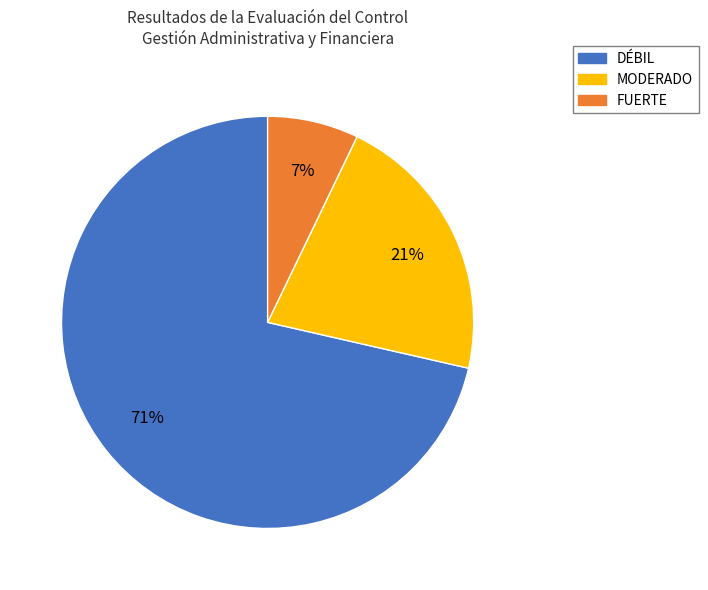

Which category accounts for the majority?

DÉBIL